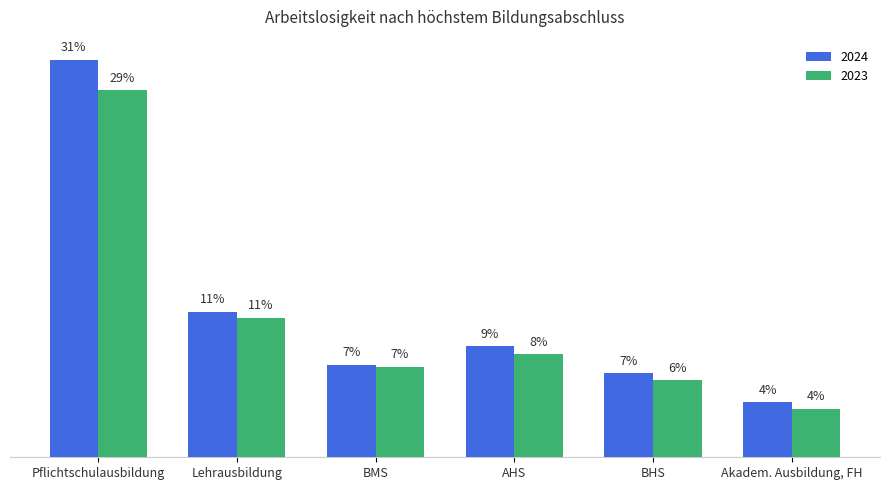

What is the total value across all series at AHS?

0.2